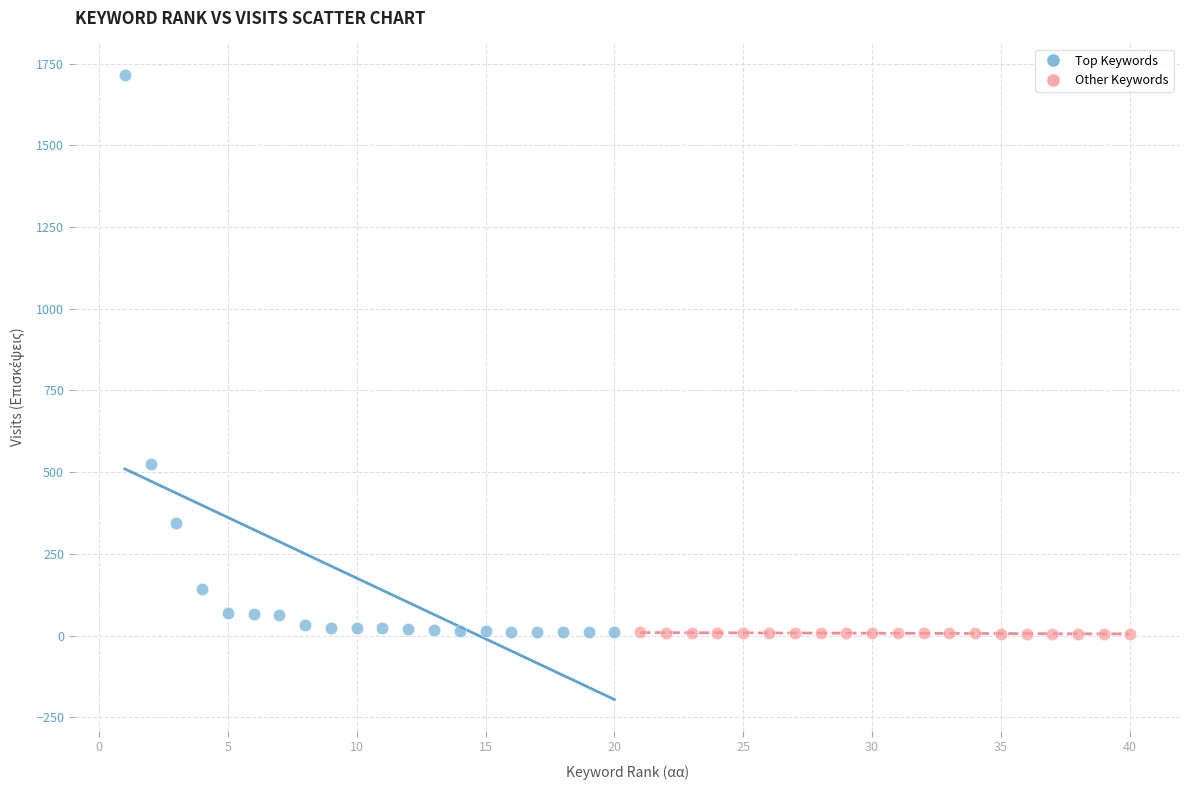

Which series reaches the maximum Y coordinate?

Top Keywords